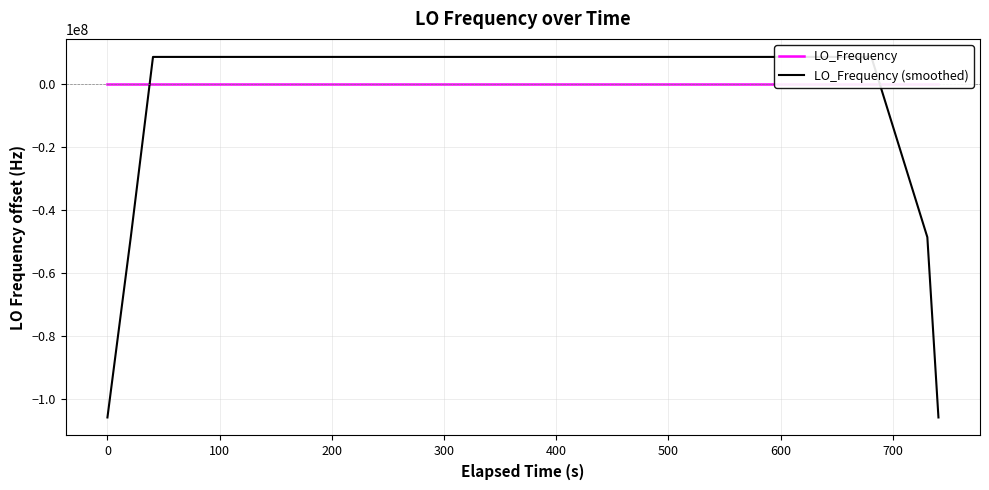

At which category does LO_Frequency reach its first local valley?

400